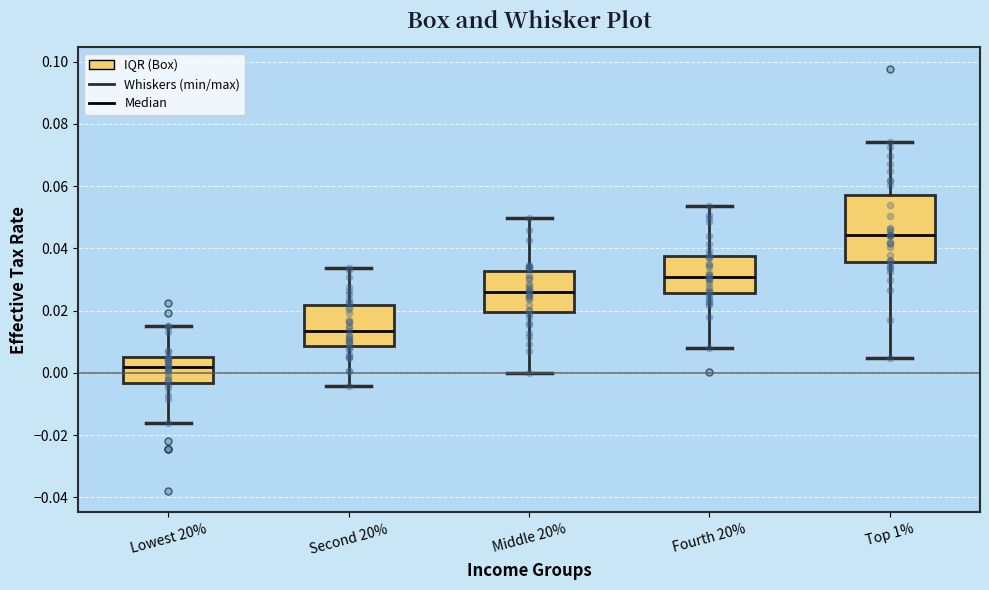

Which box's median line is the highest?

Top 1%